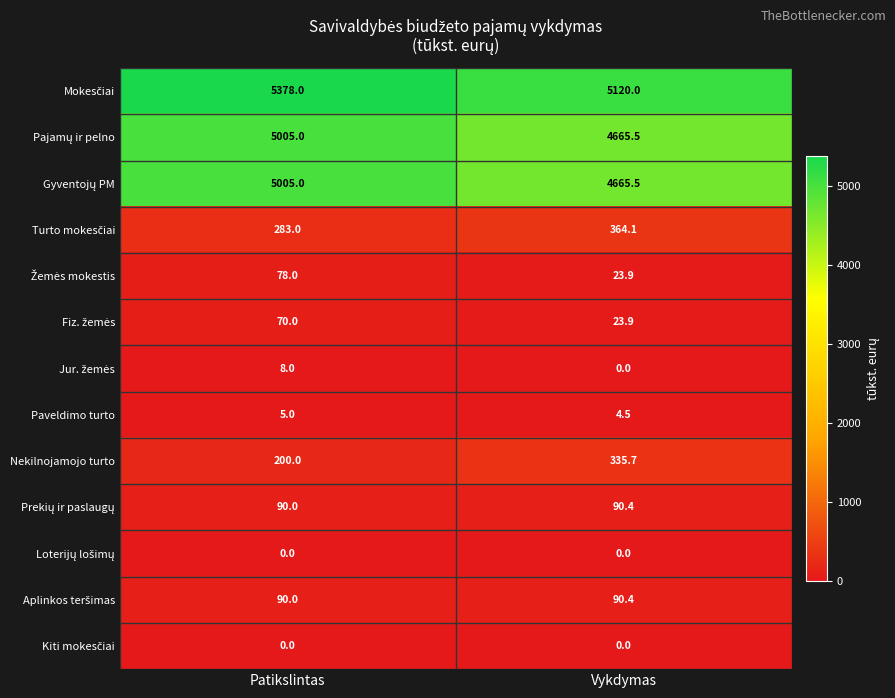

What is the spread (max minus min) of values at Patikslintas?

5378.0